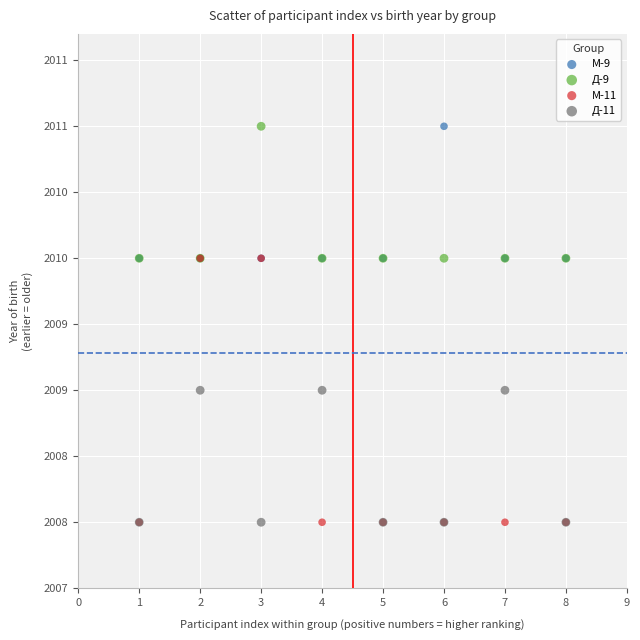

What are all the series names shown in the legend?

М-9, Д-9, М-11, Д-11